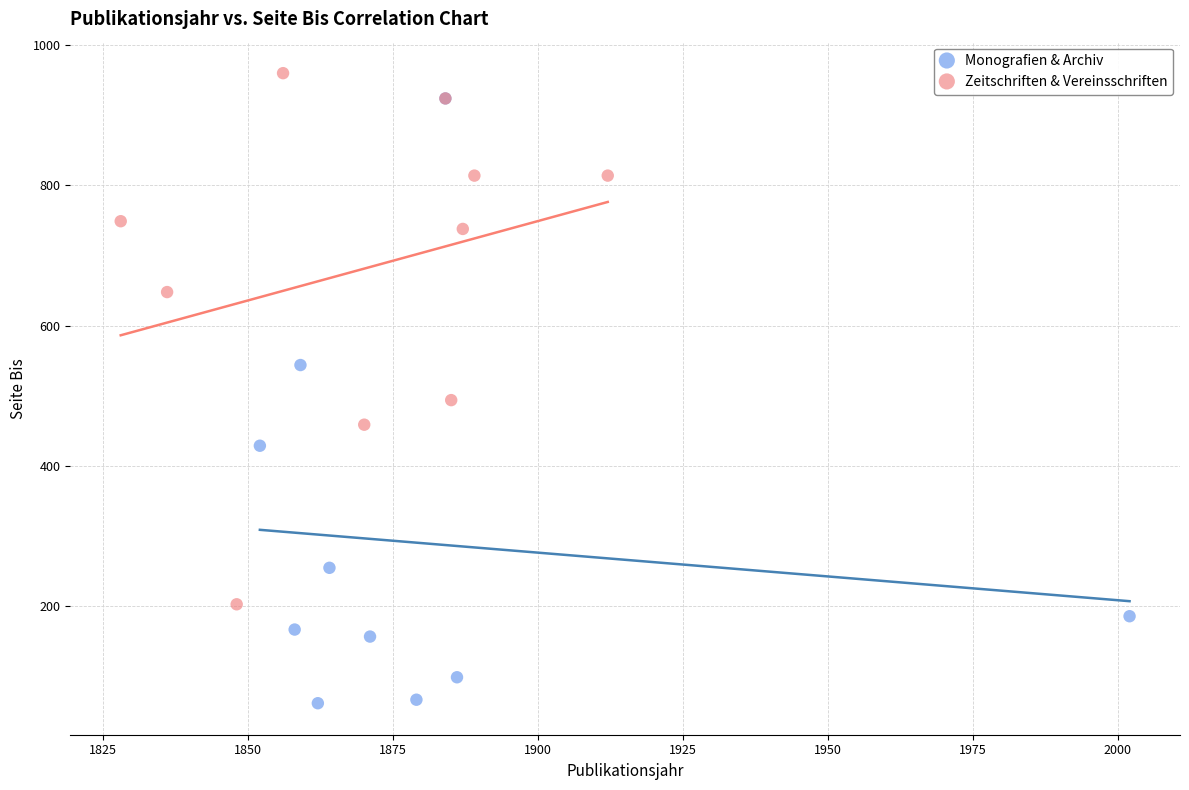

Which series contains the lowest Y value?

Monografien & Archiv